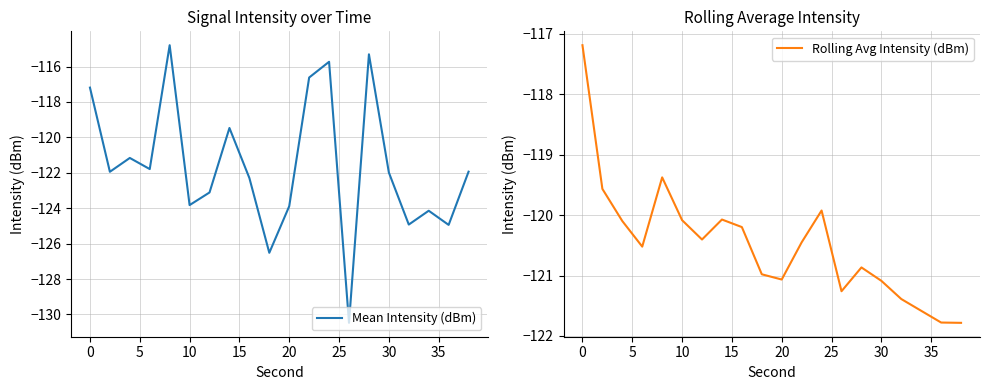

Rank the series by their average value, from highest to lowest.

Rolling Avg Intensity (dBm), Mean Intensity (dBm)